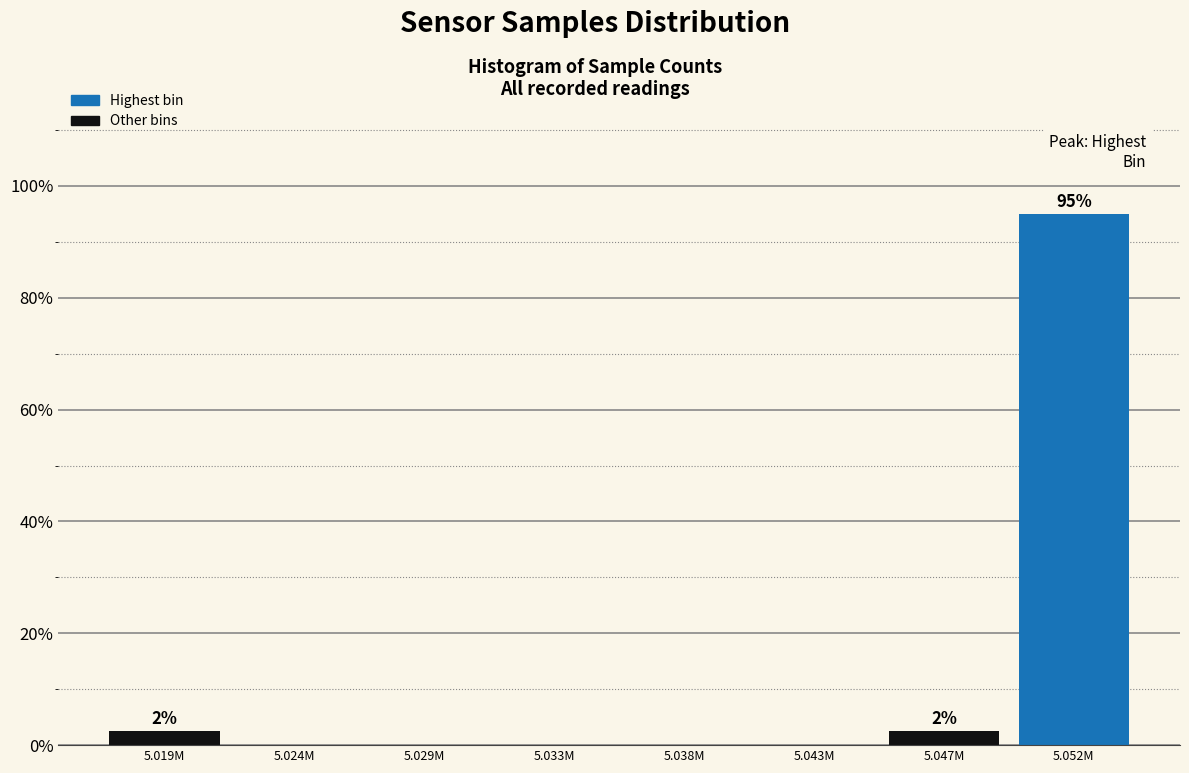

Reading right to left, transcribe all the data shown in this chart.

5.052M=95.0	5.047M=2.5	5.043M=0.0	5.038M=0.0	5.033M=0.0	5.029M=0.0	5.024M=0.0	5.019M=2.5